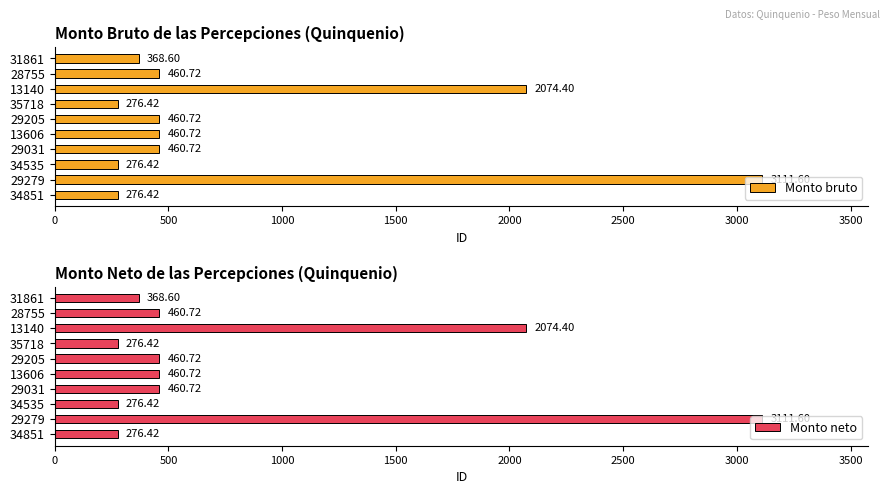

What is the difference between the maximum and second lowest values in the Monto bruto series?

2835.2